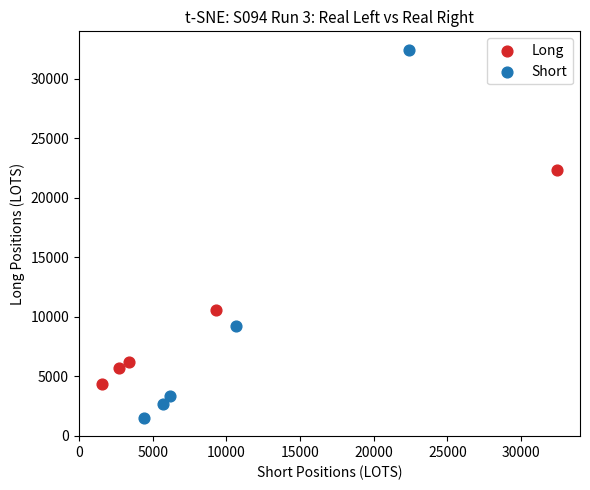

Which series has the widest spread of Y values?

Short